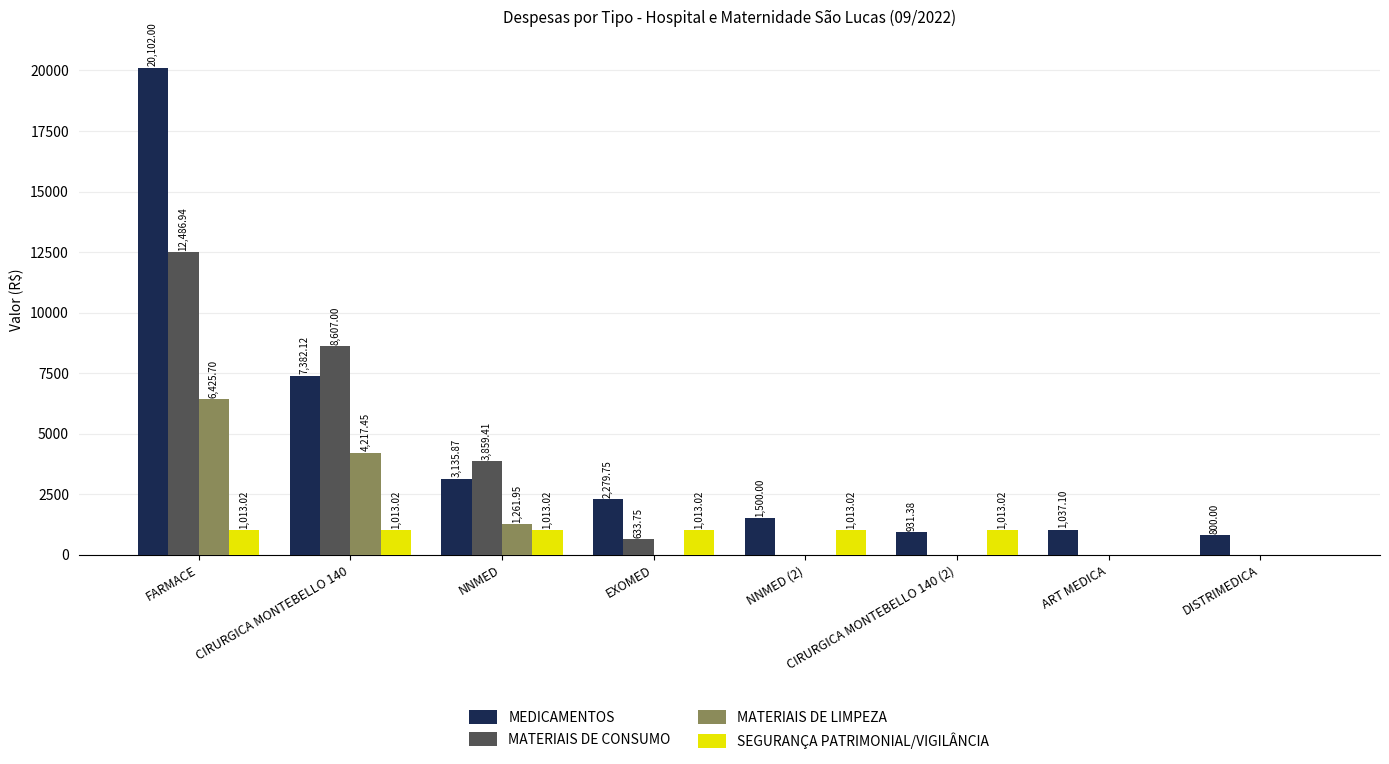

What are all the series names shown in the legend?

MEDICAMENTOS, MATERIAIS DE CONSUMO, MATERIAIS DE LIMPEZA, SEGURANÇA PATRIMONIAL/VIGILÂNCIA